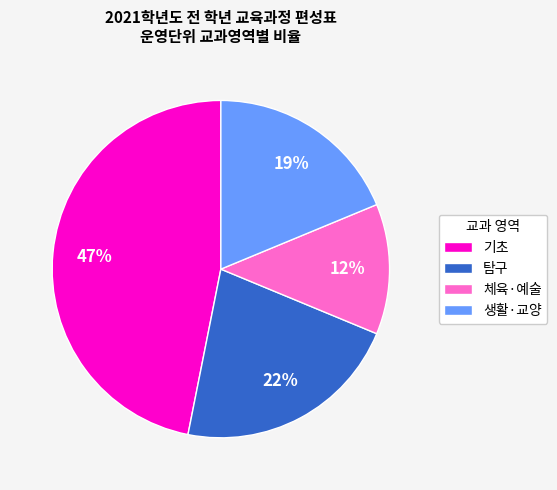

Do 체육·예술 and 탐구 together represent more than half of the pie?

No